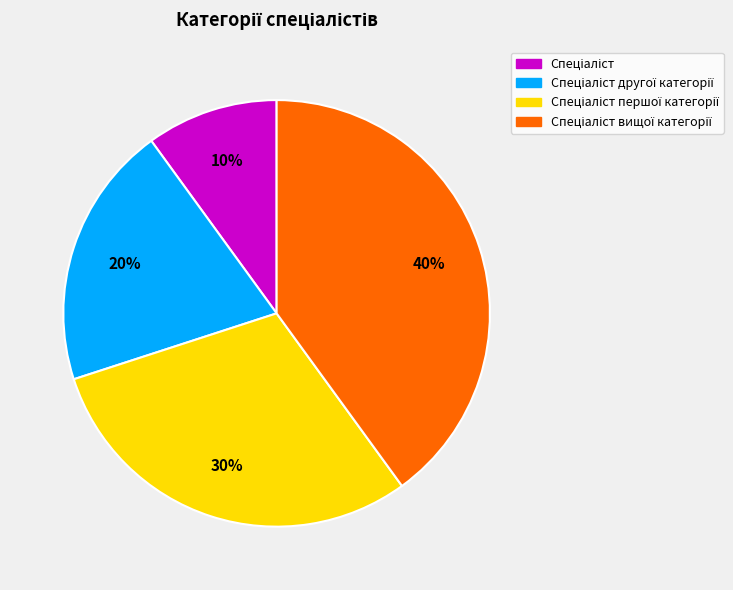

To the nearest percent, what is the average slice percentage?

25%